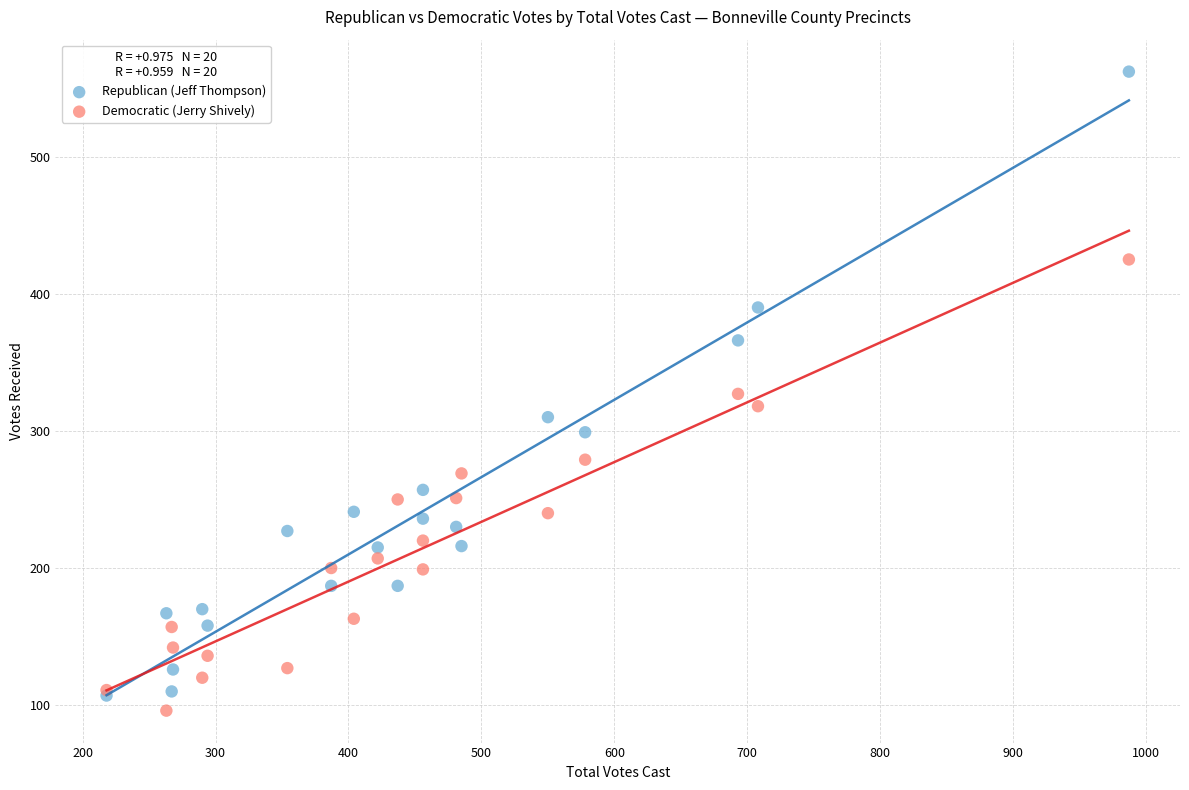

In the Republican (Jeff Thompson) series, what Y value is closest to 334?

310